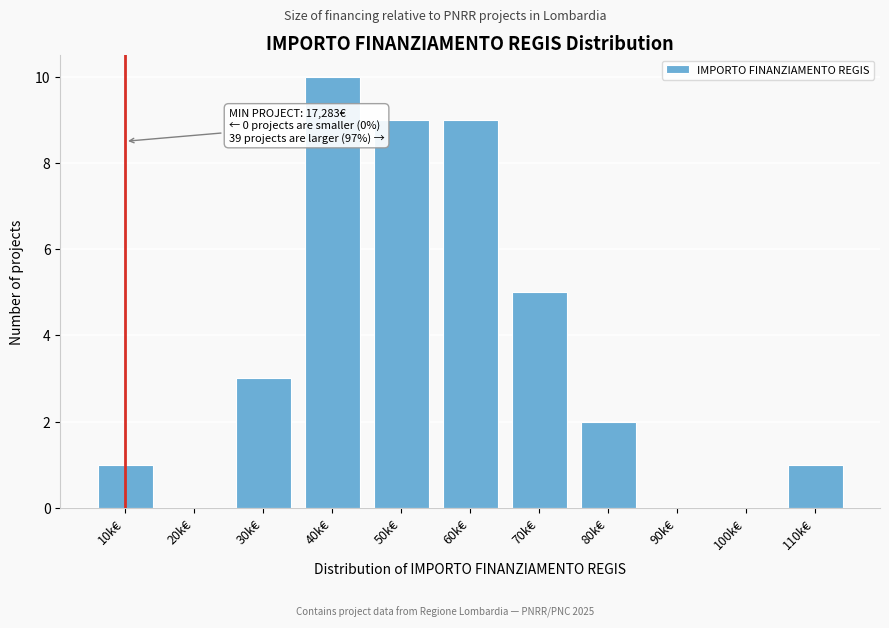

Reading right to left, list all the values displayed in this chart.

110k€=1	100k€=0	90k€=0	80k€=2	70k€=5	60k€=9	50k€=9	40k€=10	30k€=3	20k€=0	10k€=1